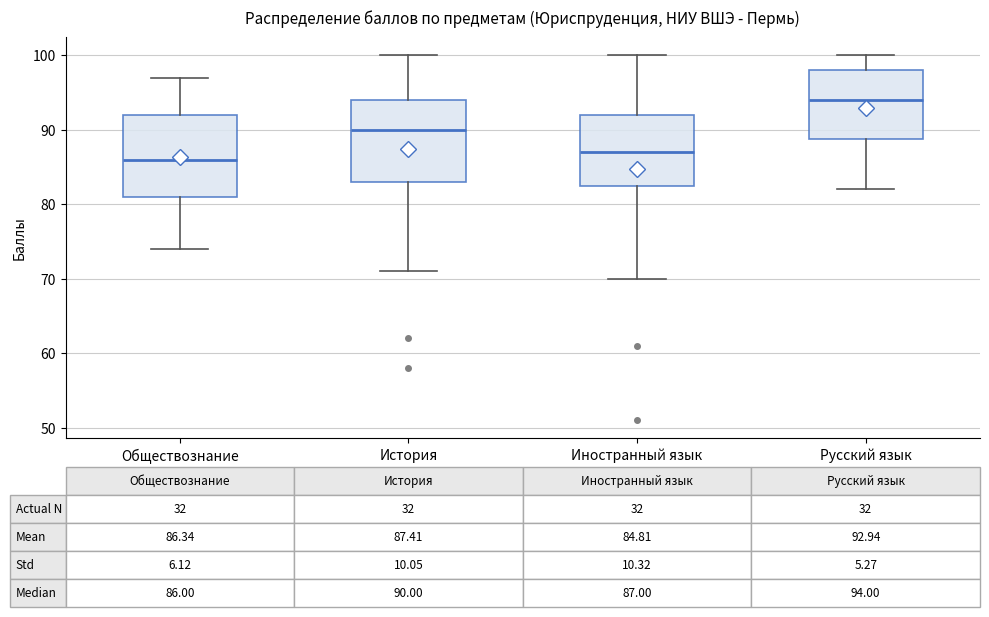

Which box has the highest median line?

Русский язык